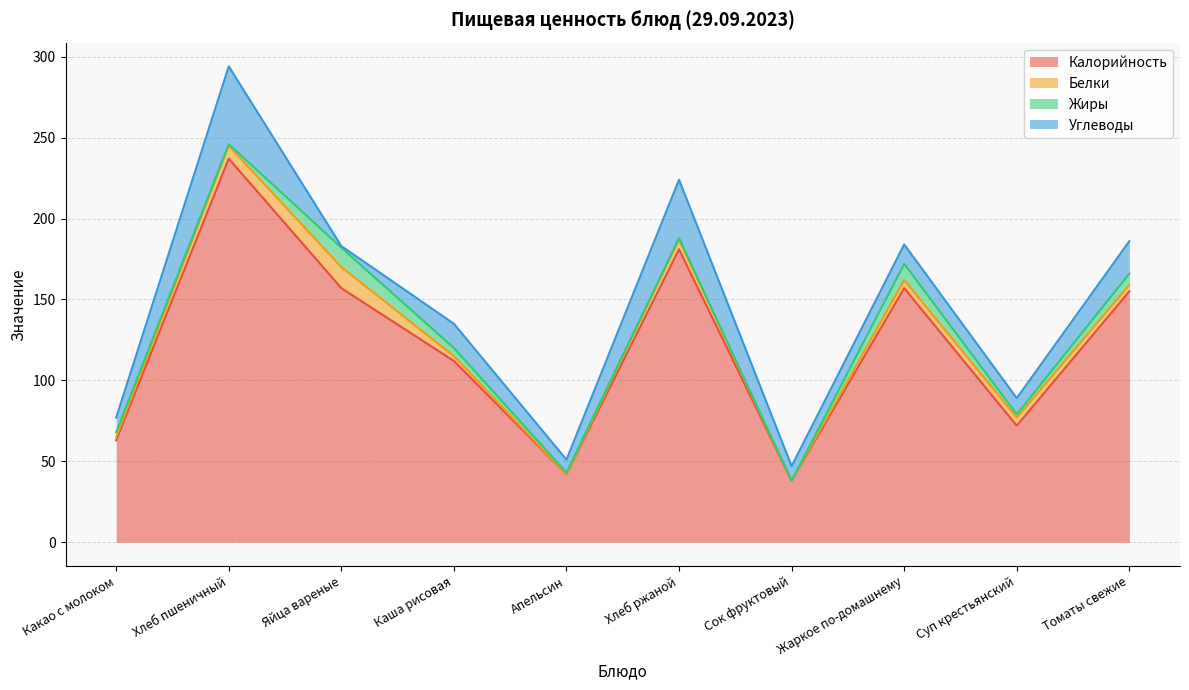

Which series has the widest spread of values?

Калорийность